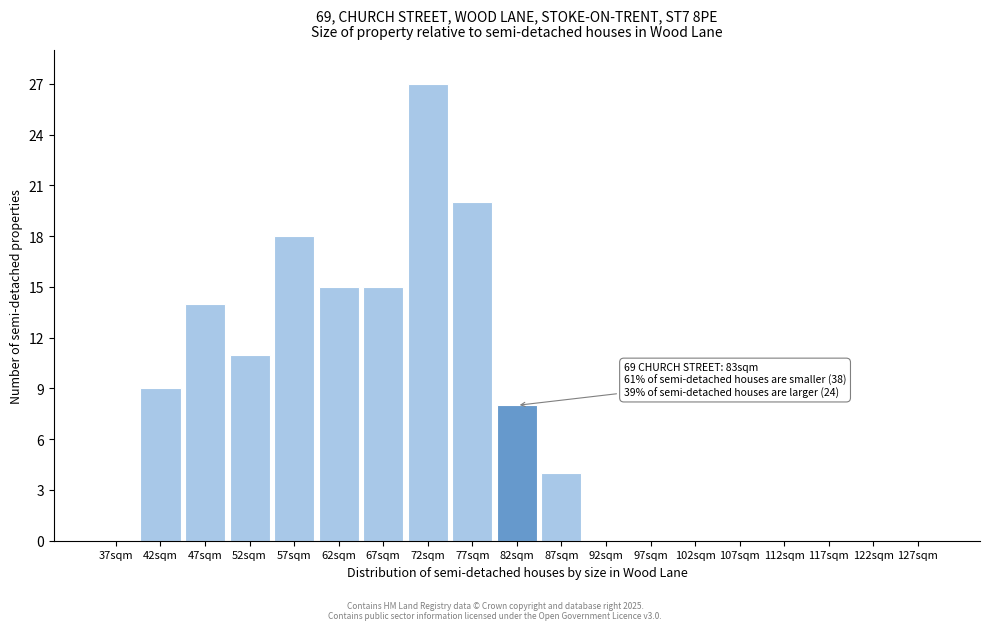

Reading left to right, transcribe all the data shown in this chart.

37sqm=0	42sqm=9	47sqm=14	52sqm=11	57sqm=18	62sqm=15	67sqm=15	72sqm=27	77sqm=20	82sqm=8	87sqm=4	92sqm=0	97sqm=0	102sqm=0	107sqm=0	112sqm=0	117sqm=0	122sqm=0	127sqm=0